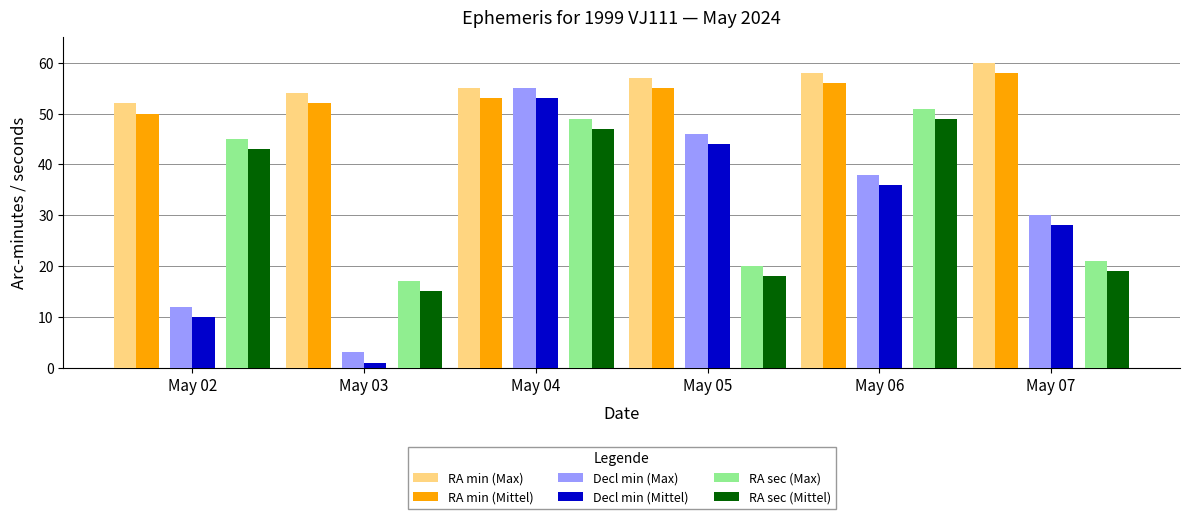

At which label does RA min (Mittel) reach its minimum?

May 02